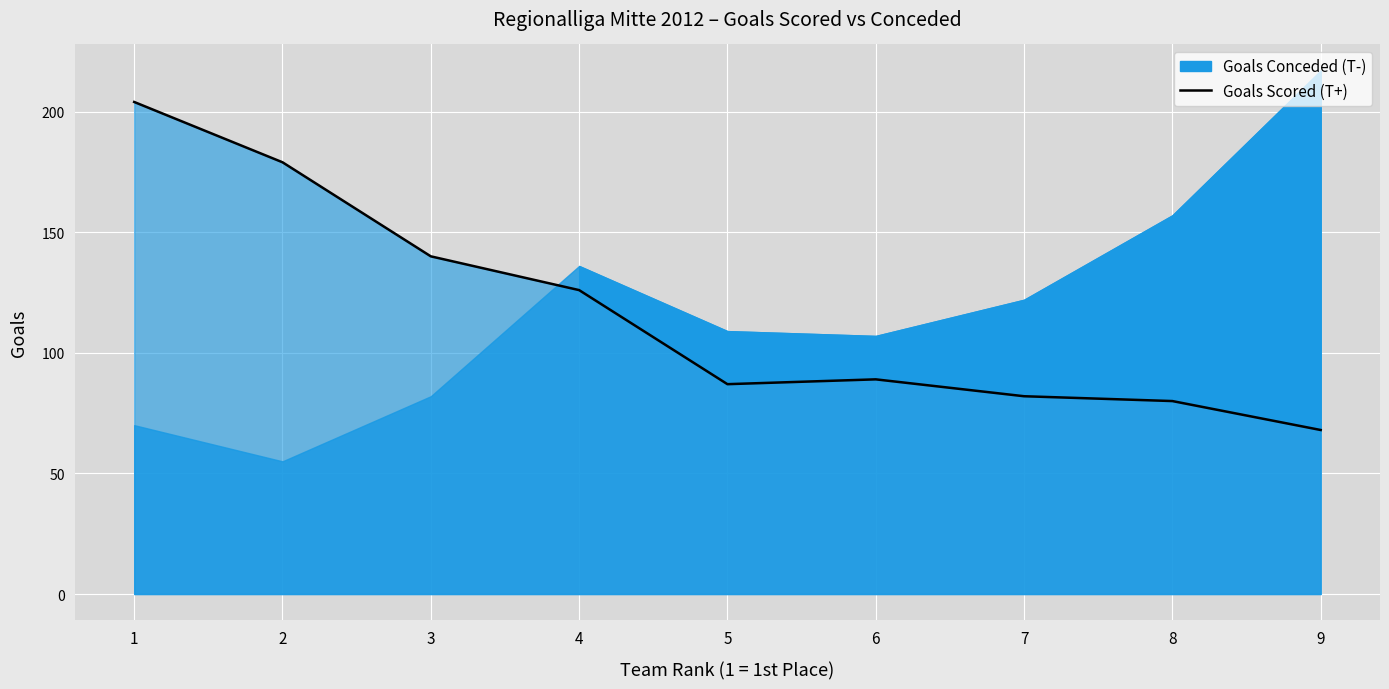

Which category has the lowest value across all series?

9